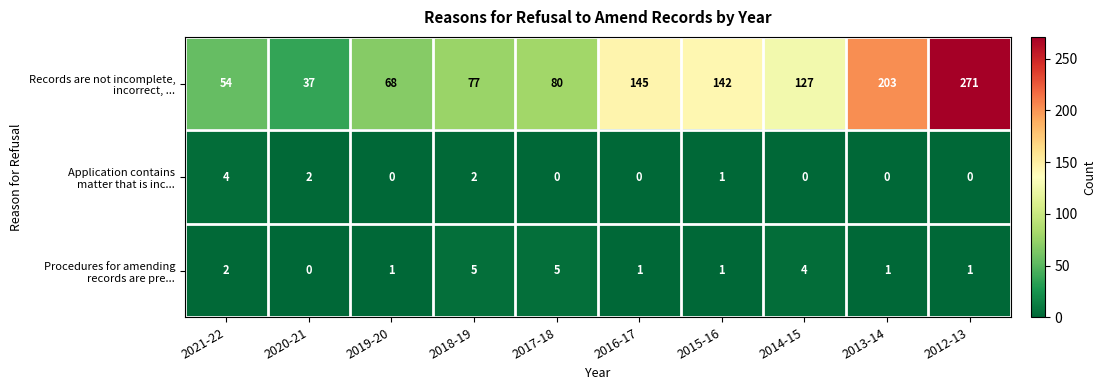

What is the spread (max minus min) of values at 2014-15?

127